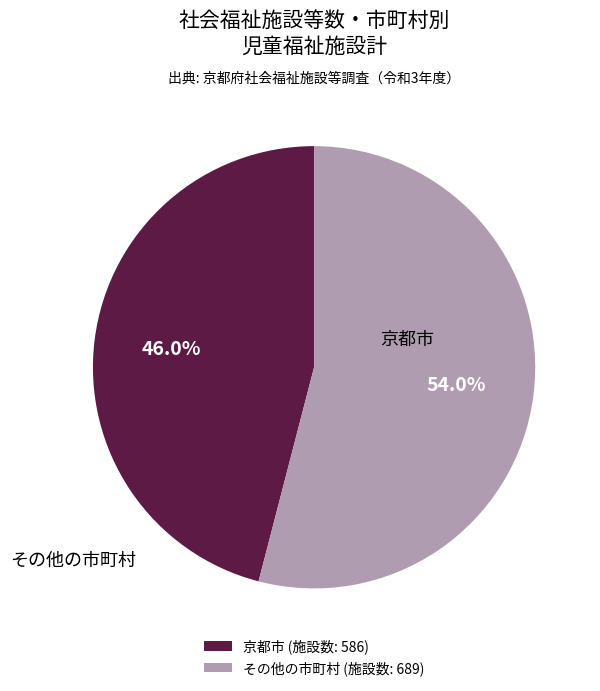

Which slice is the smallest?

京都市 (施設数: 586)